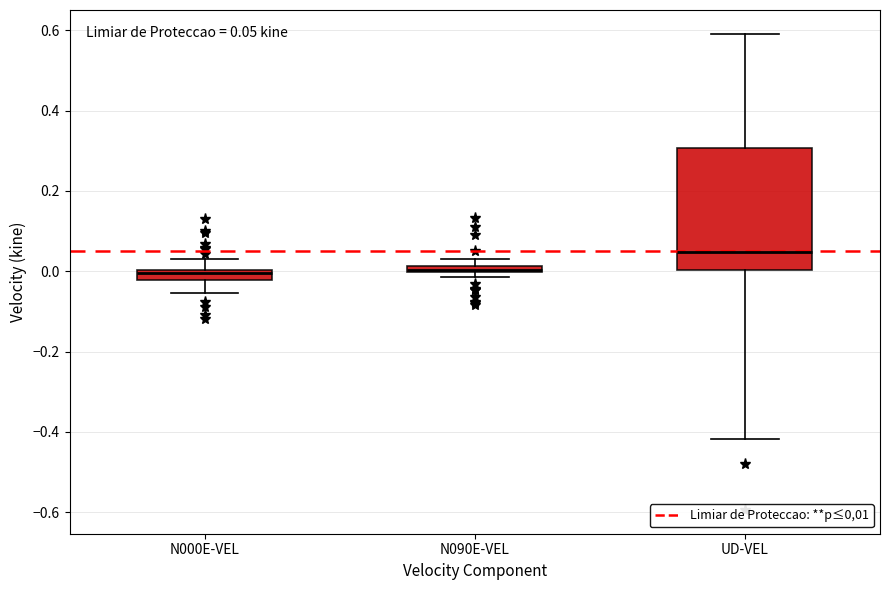

Which box is the tallest, from its lower edge to its upper edge?

UD-VEL